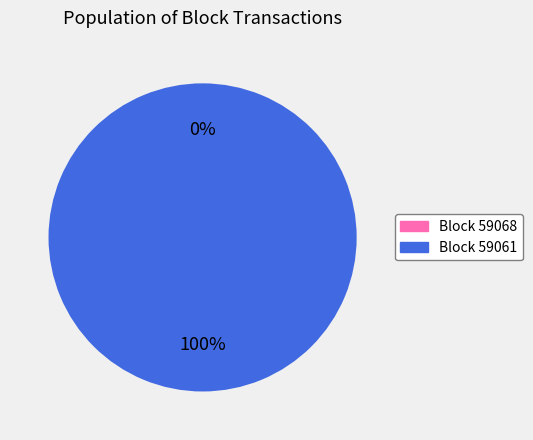

To the nearest percent, what is the difference between the largest and smallest slice percentages?

100%